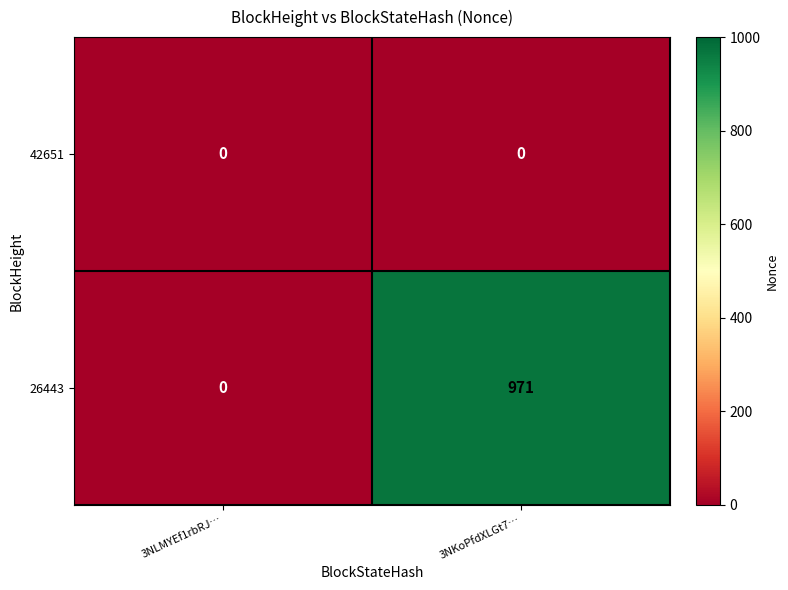

List the series in order of their peak value, highest first.

26443, 42651